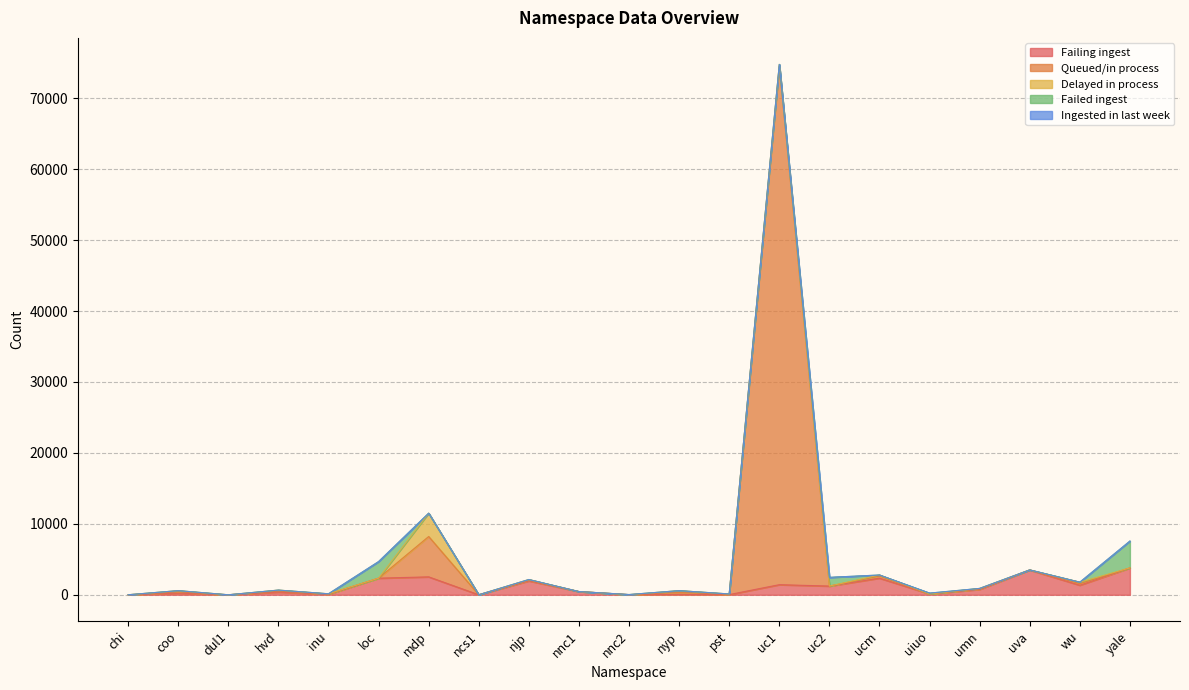

Does the chart have visible grid lines?

Yes